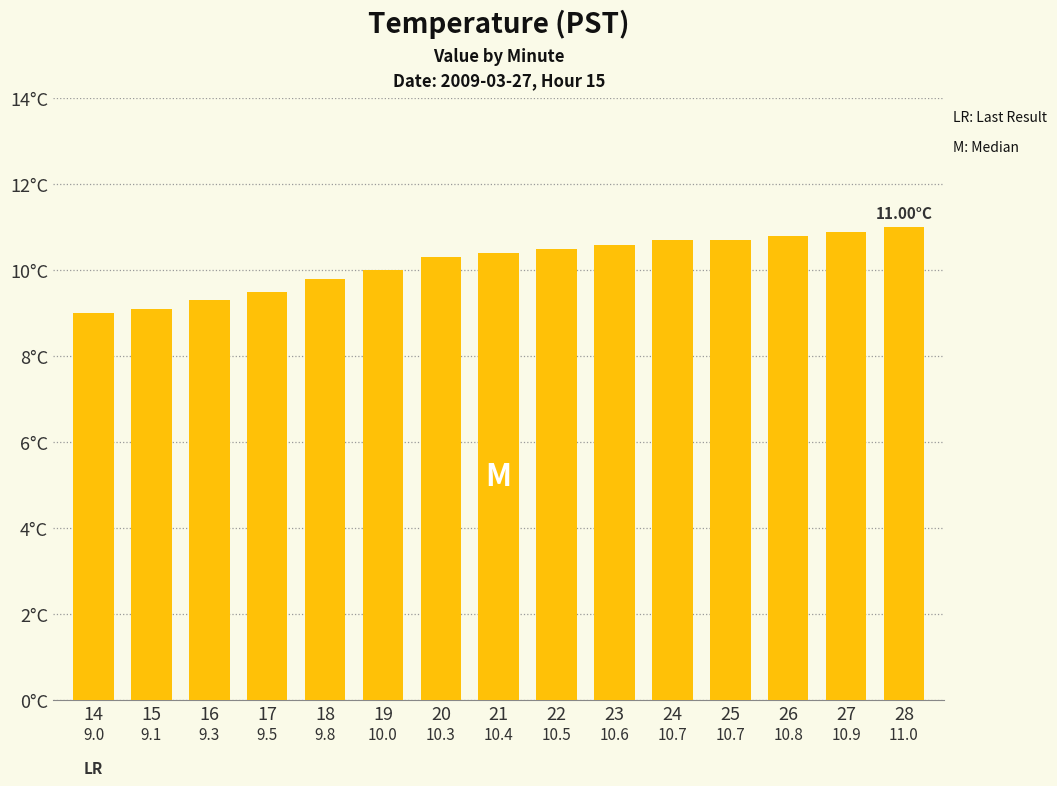

How many values are below 10?

5